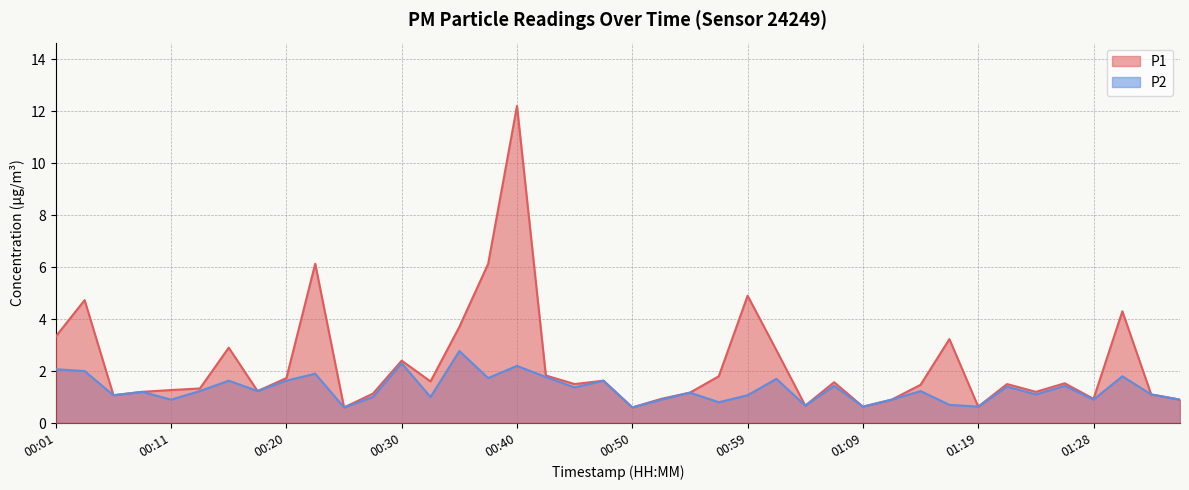

The value of P1 at 01:07 is 0.5. True or false?

False